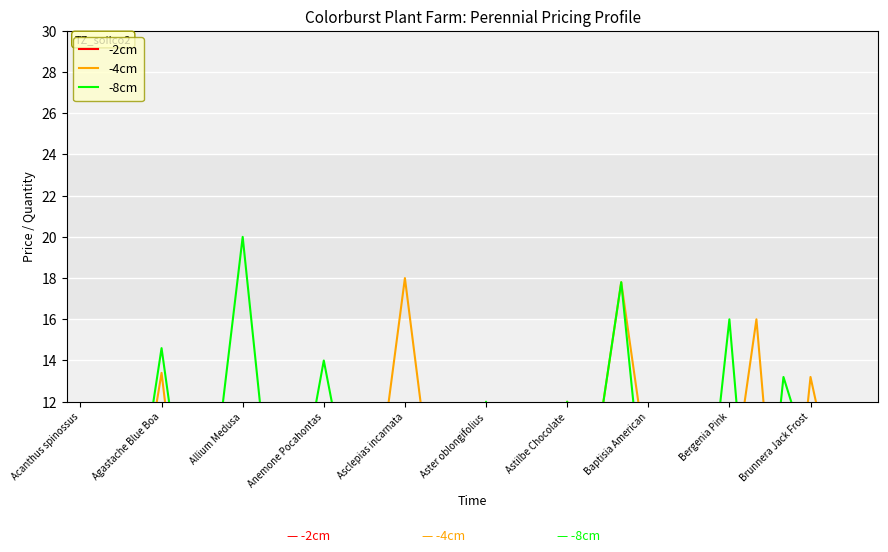

In -2cm, how many points are lower than both neighbors (excluding endpoints)?

3